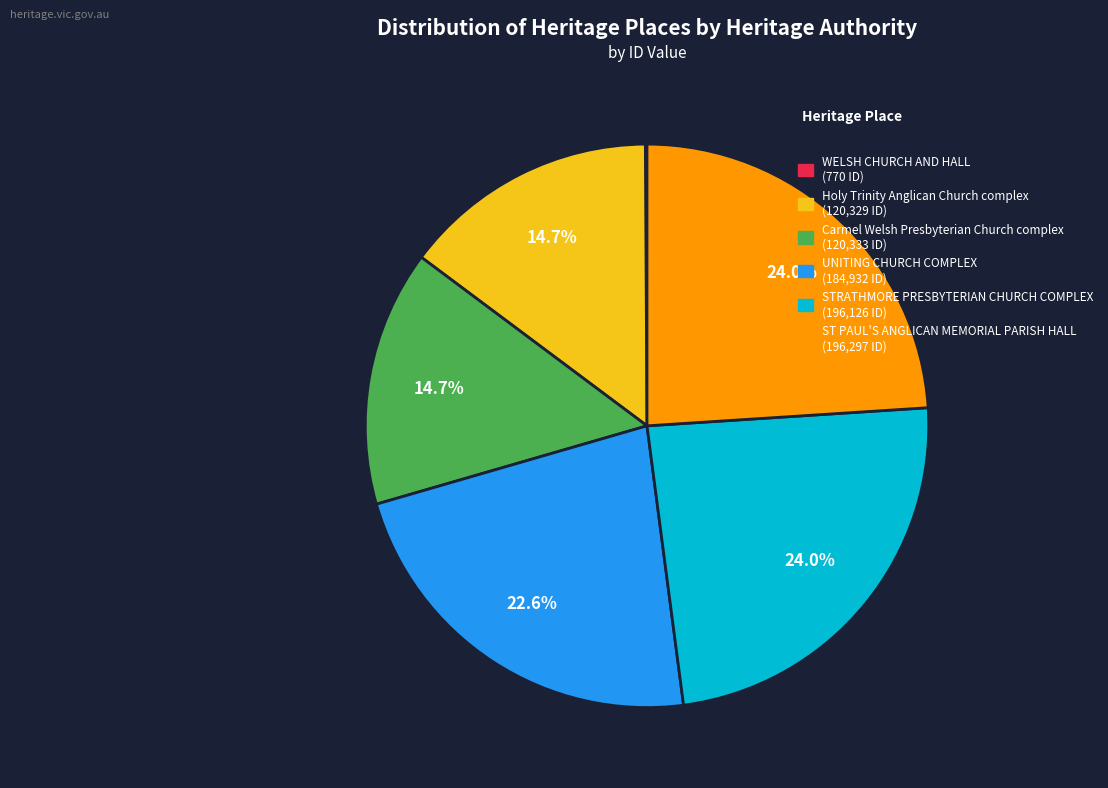

Does any single category account for the majority?

No